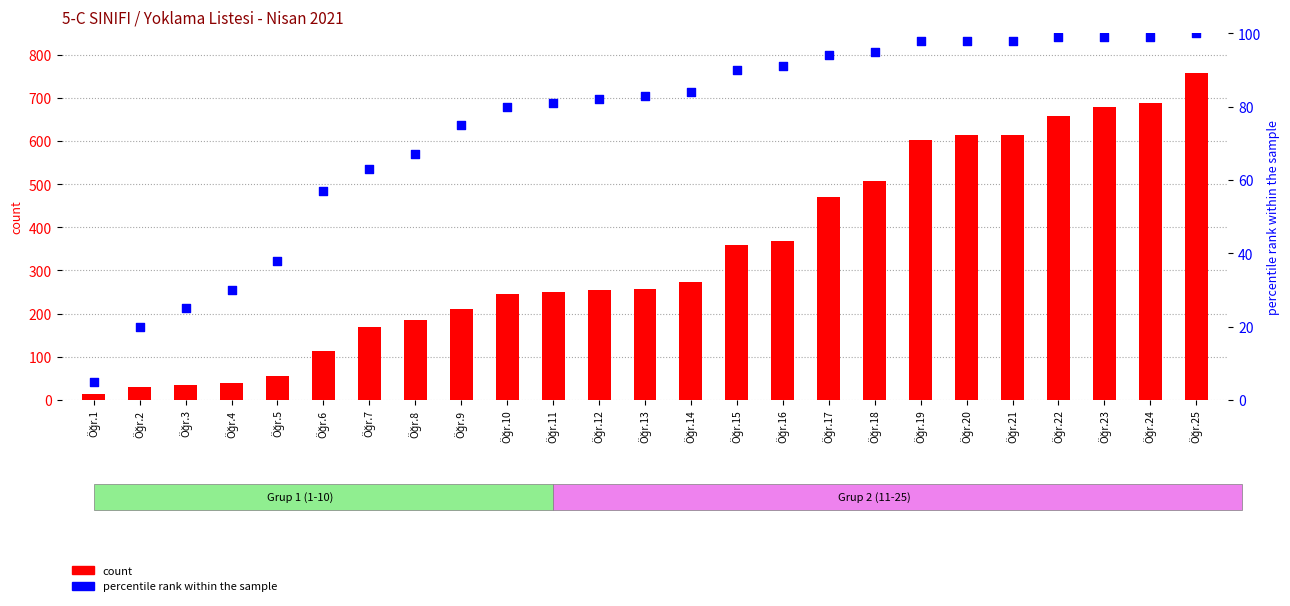

Which series has the largest Y range (max minus min)?

count